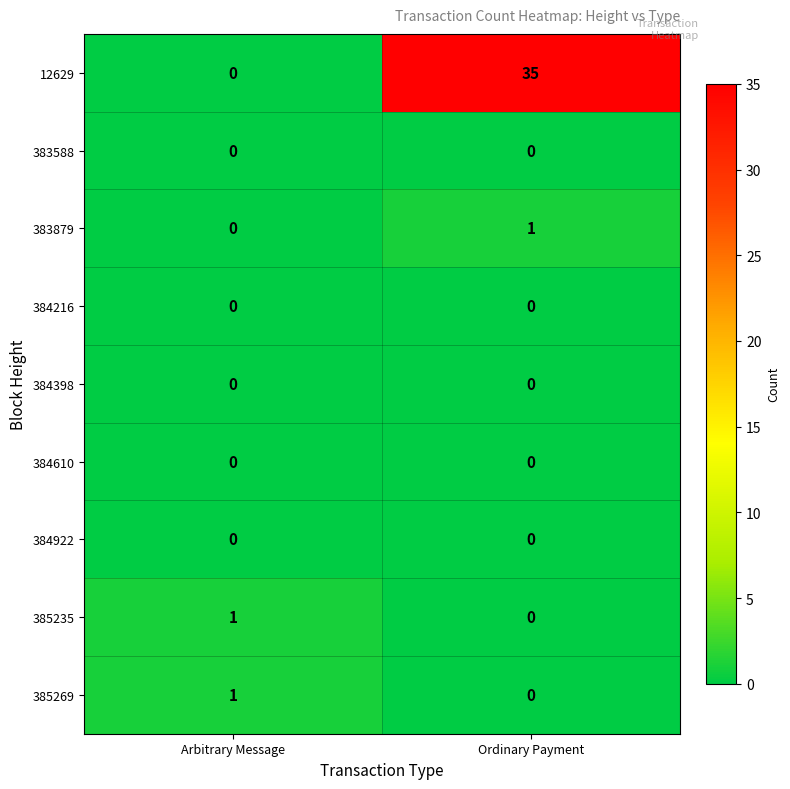

What is the total value across all series at Ordinary Payment?

36